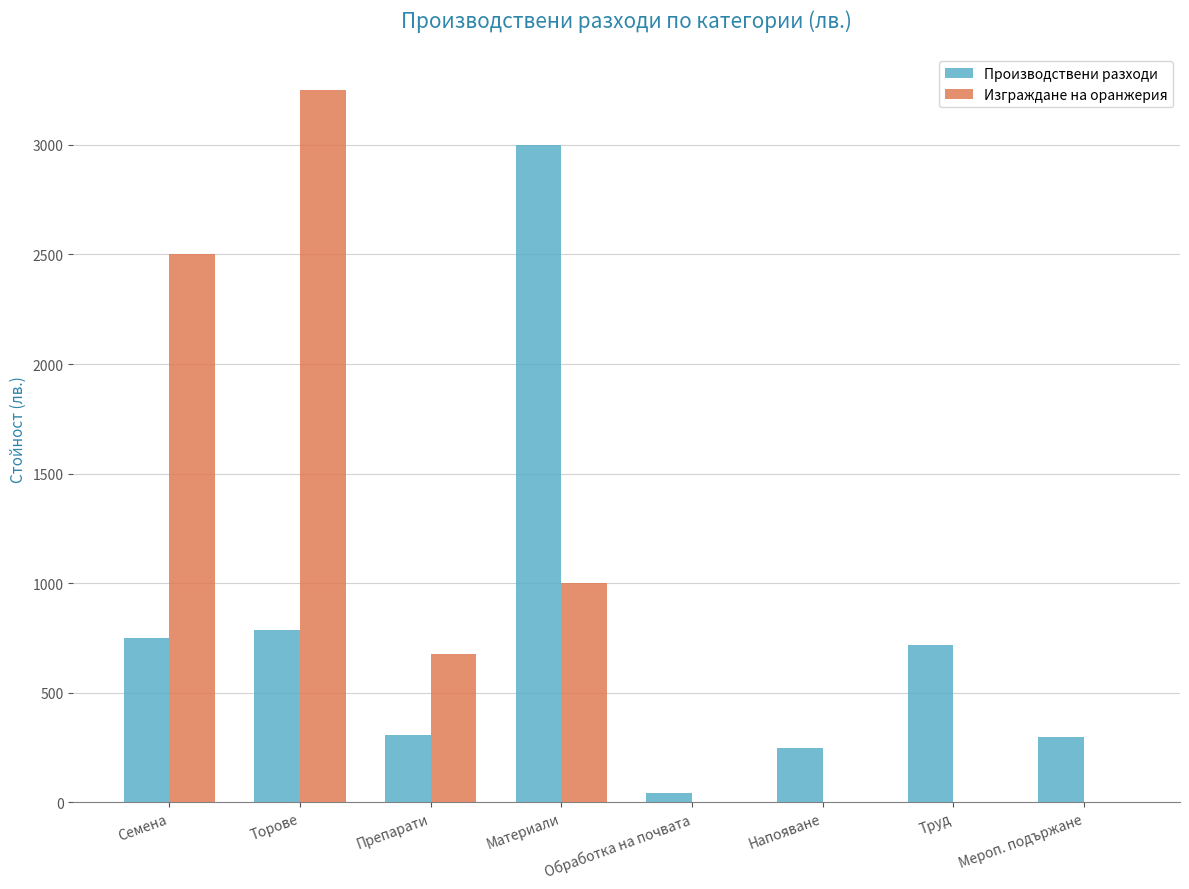

The Изграждане на оранжерия series shows 0 at Труд. True or false?

True